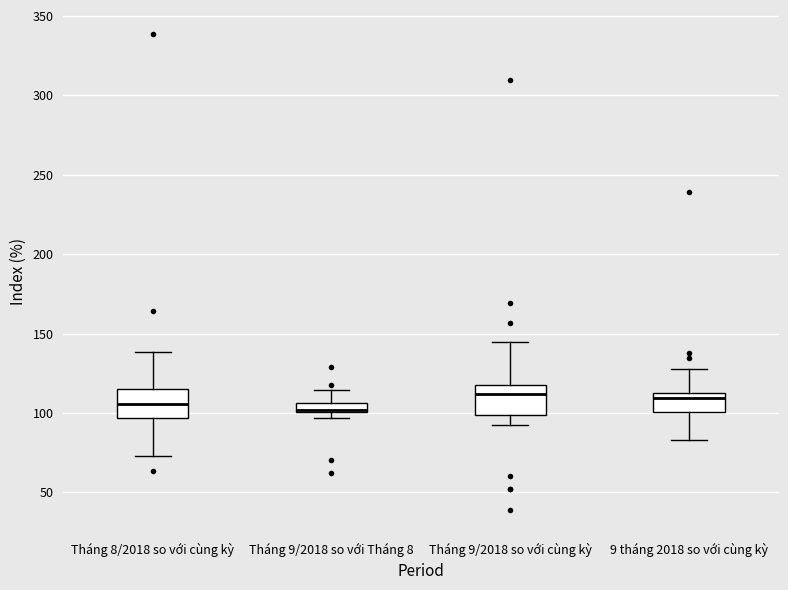

Where does the upper whisker of the box for Tháng 9/2018 so với Tháng 8 end on the y-axis? The values are not printed on the chart, so give them approximately, as read against the axis.

115